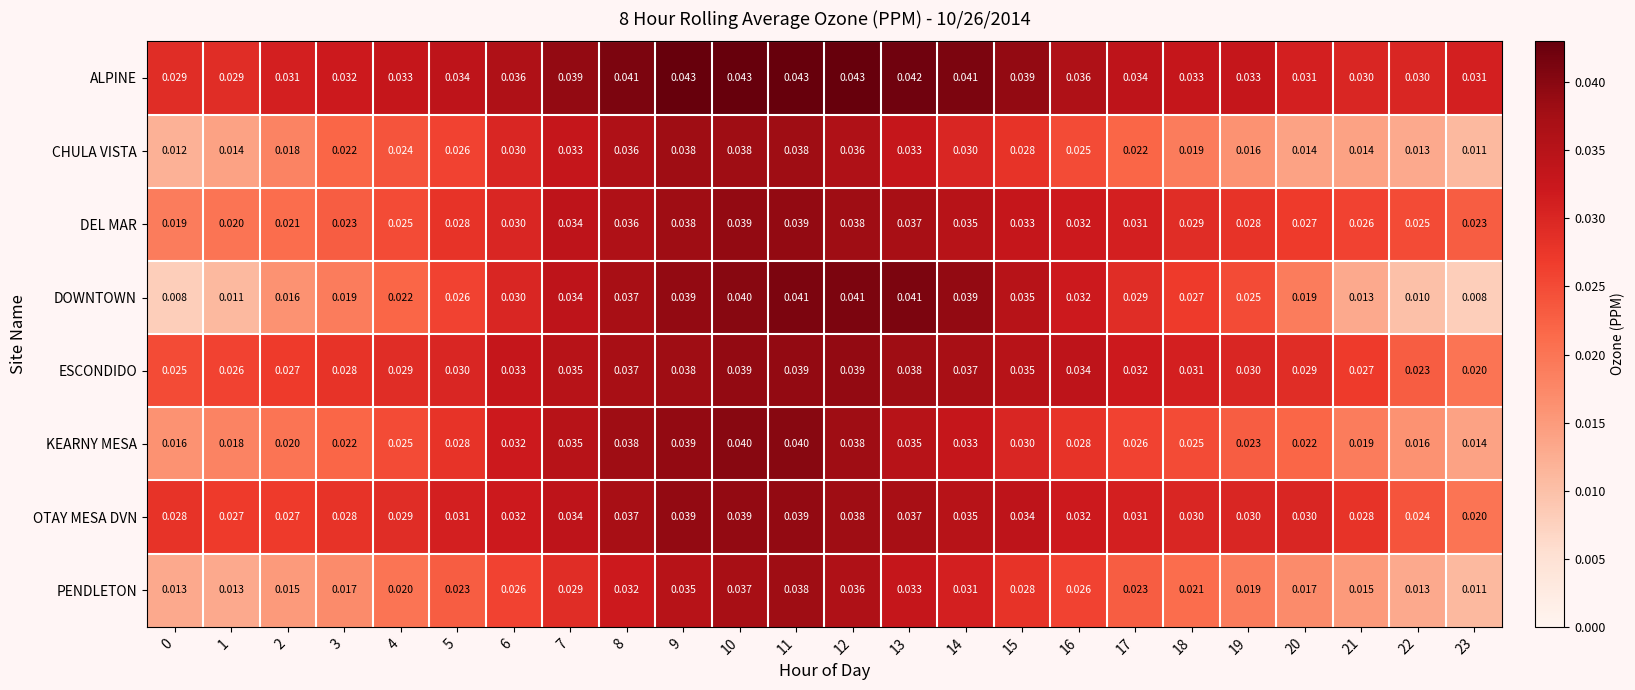

Between 0 and 21, which series saw the biggest shift?

DEL MAR